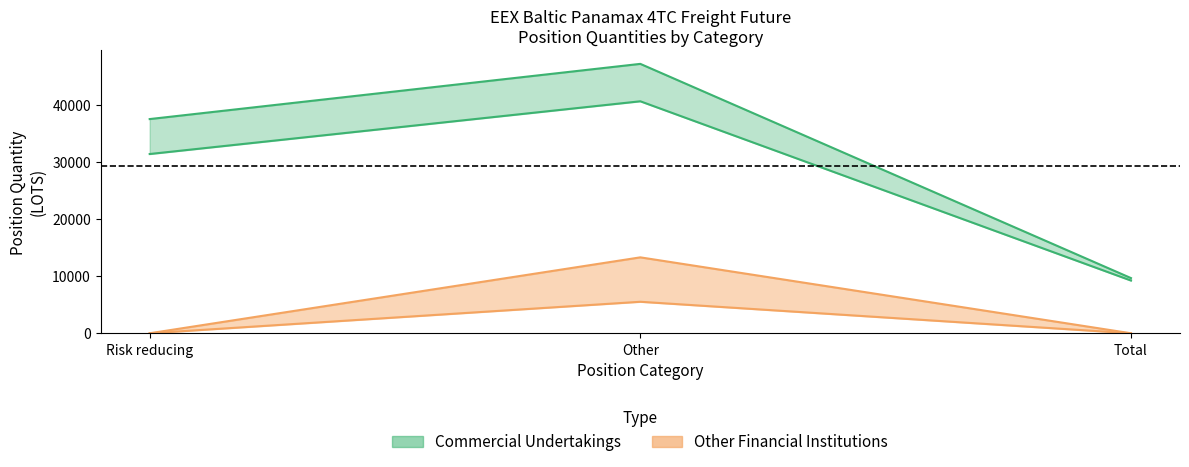

At which label is Short_Commercial closest to 28390?

Risk reducing